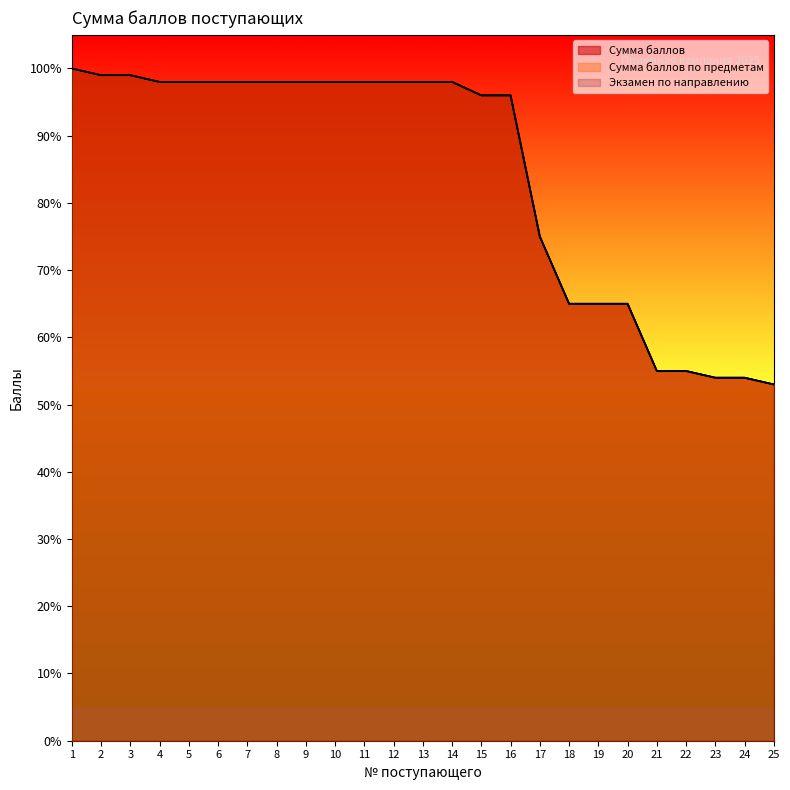

Where is Сумма баллов по предметам nearest to the value 76?

17